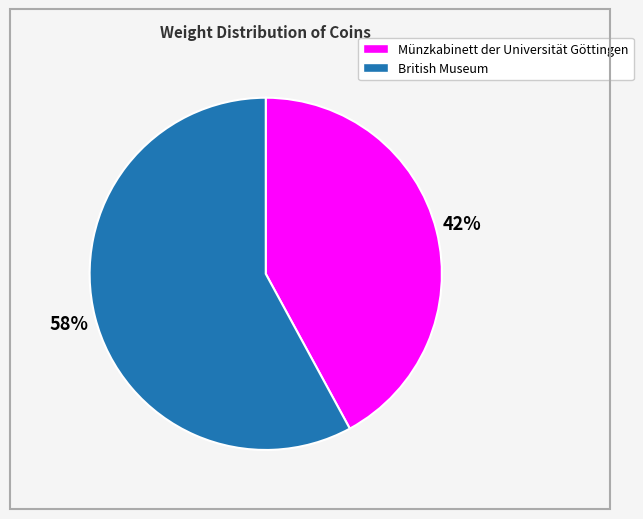

How many segments does this pie chart have?

2